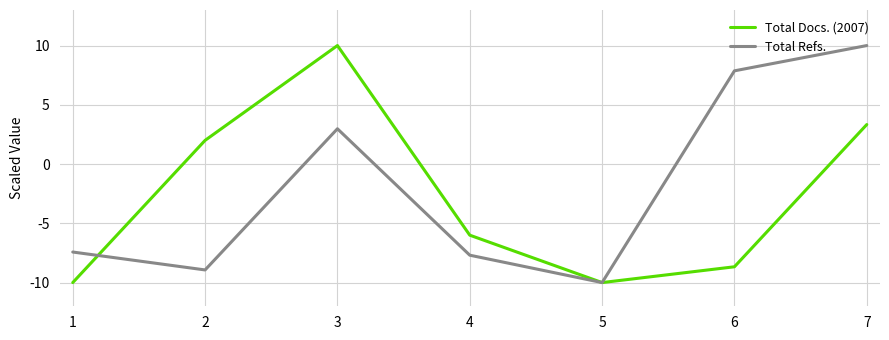

Reading right to left, transcribe all the data shown in this chart.

Total Docs. (2007): 7=3.3	6=-8.7	5=-10.0	4=-6.0	3=10.0	2=2.0	1=-10.0
Total Refs.: 7=10.0	6=7.9	5=-10.0	4=-7.7	3=3.0	2=-8.9	1=-7.4